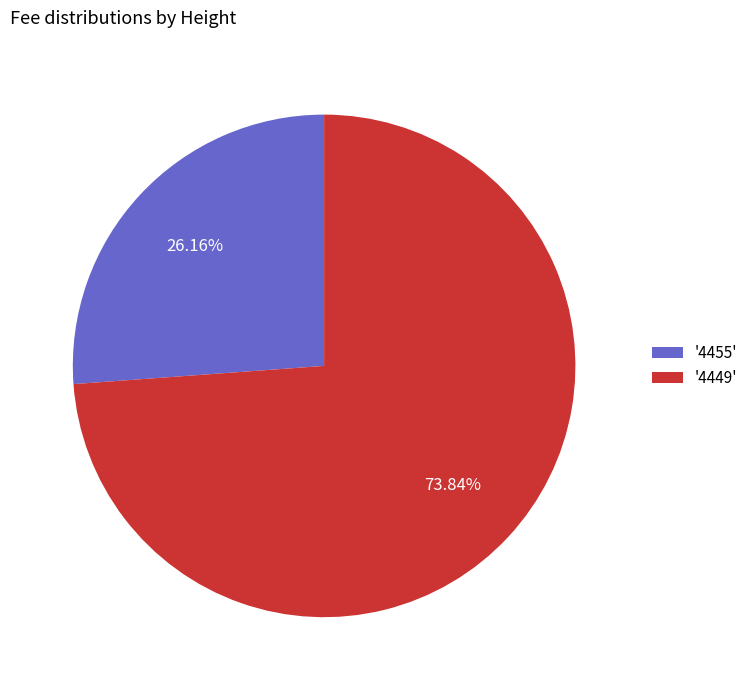

How many slices are in this pie chart?

2